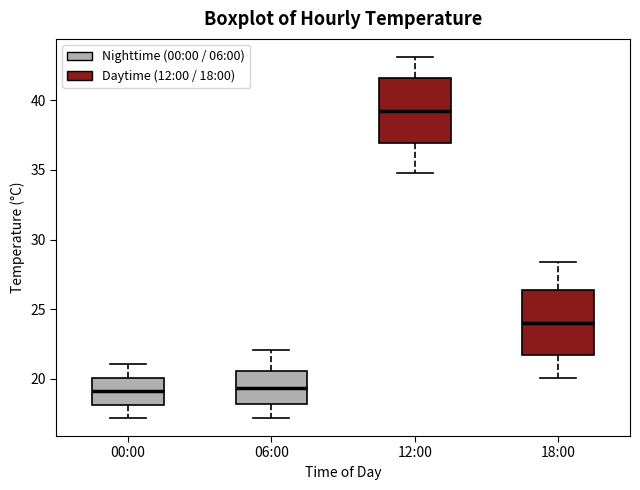

Where is the upper edge of the box for 18:00 on the y-axis? The values are not printed on the chart, so give them approximately, as read against the axis.

26.5